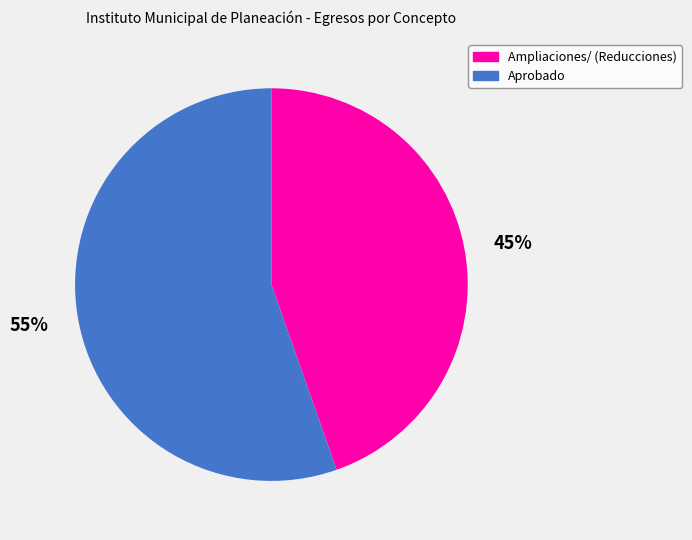

Between Ampliaciones/ (Reducciones) and Aprobado, which is larger?

Aprobado